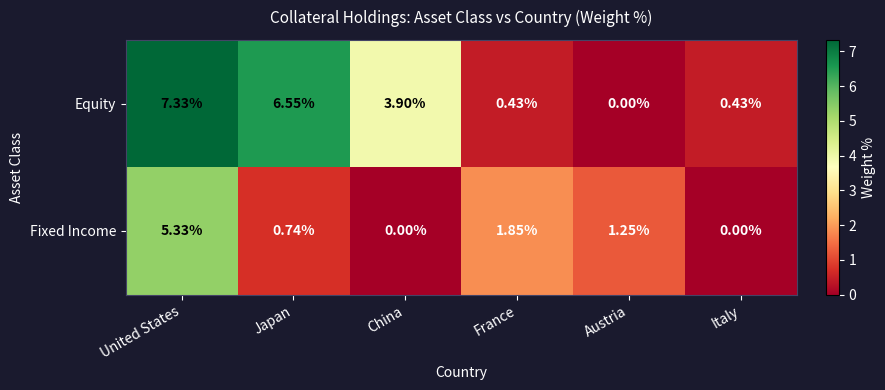

Is the value of Equity at China greater than the value of Fixed Income at United States?

No